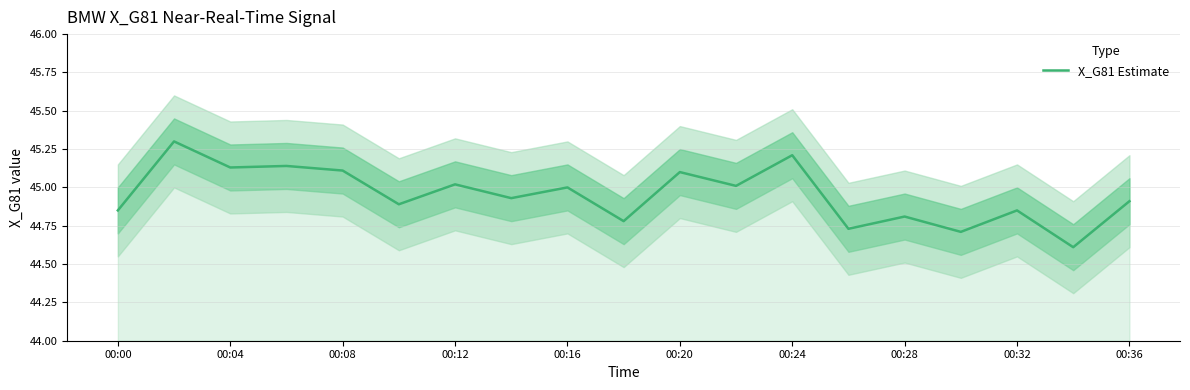

The value of X_G81 Estimate at 00:20 is 65.9. True or false?

False